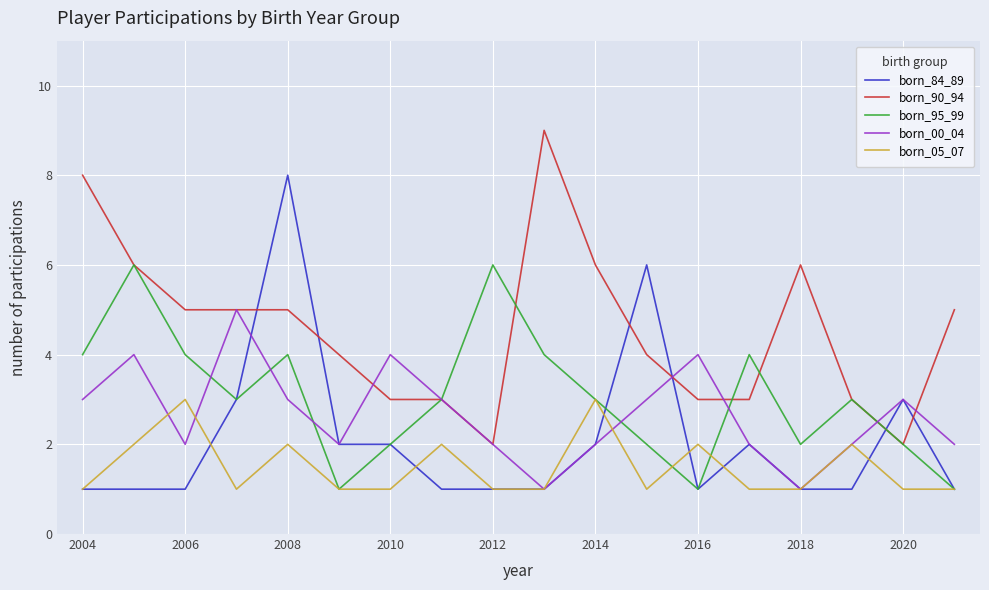

What is the greatest value displayed?

9